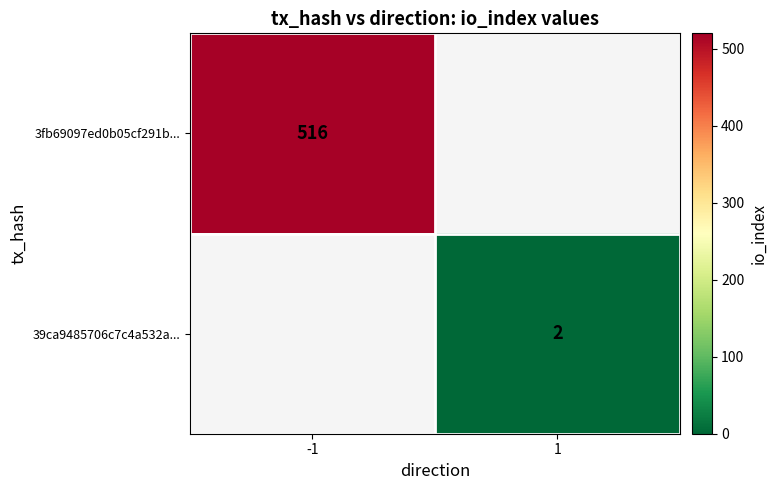

Count the number of data series in this chart.

2